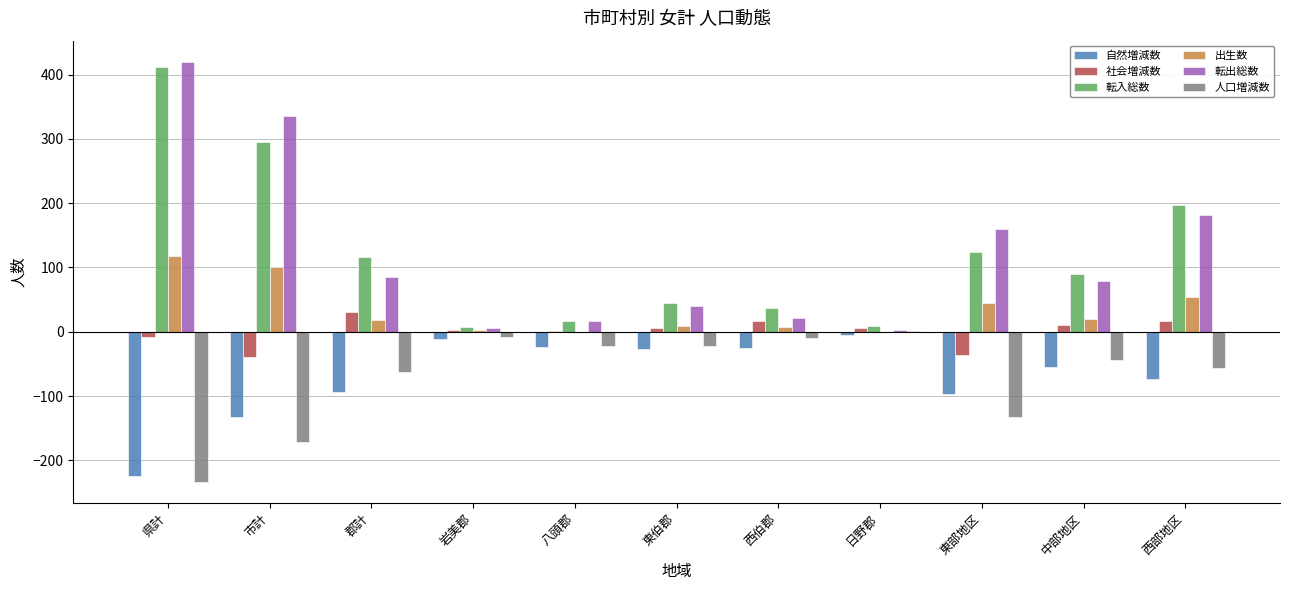

Where is 転出総数 nearest to the value 211?

西部地区